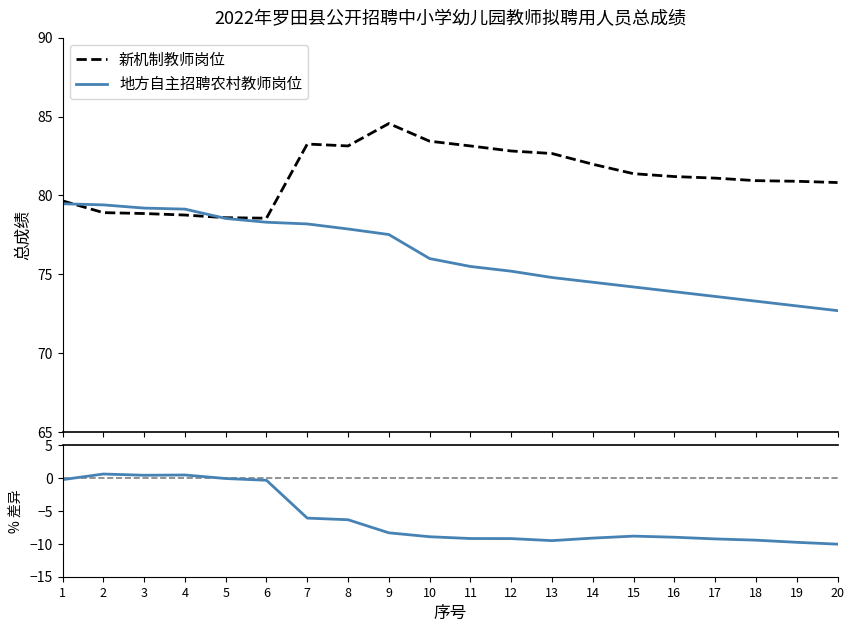

True or false: %差异(地方自主-新机制)/新机制 and 地方自主招聘农村教师岗位 intersect in this chart.

False